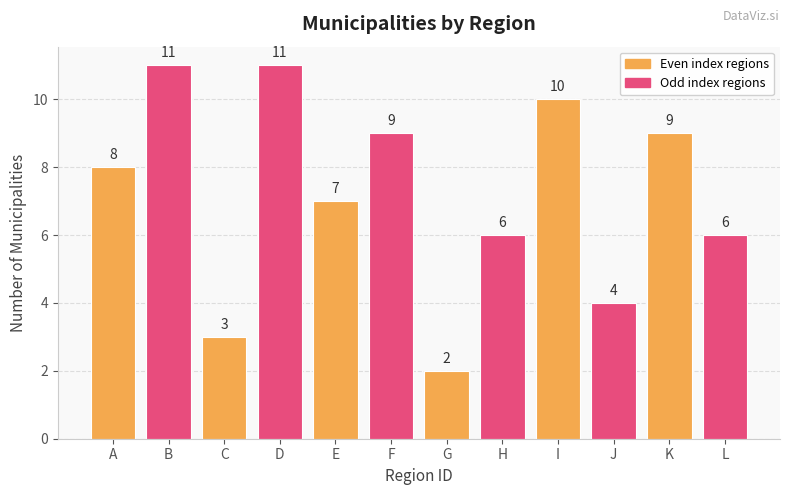

Count the values in the range 6 to 10.

7